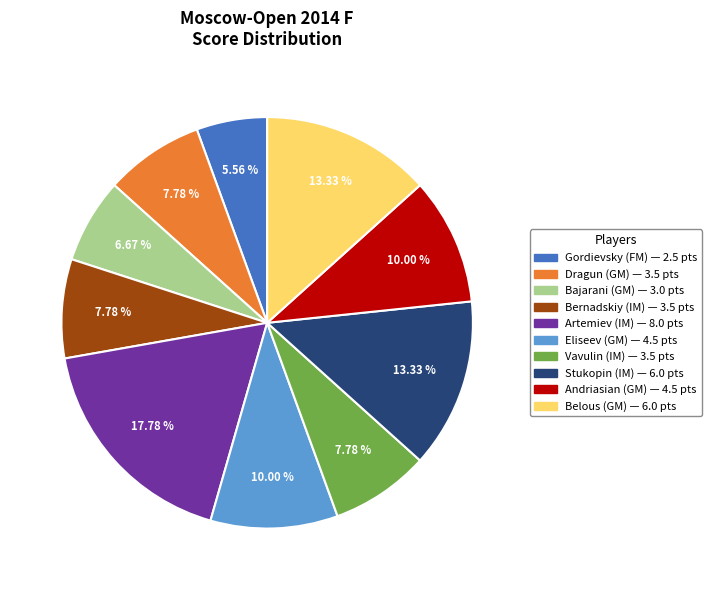

To the nearest percent, what is the average slice percentage?

10%